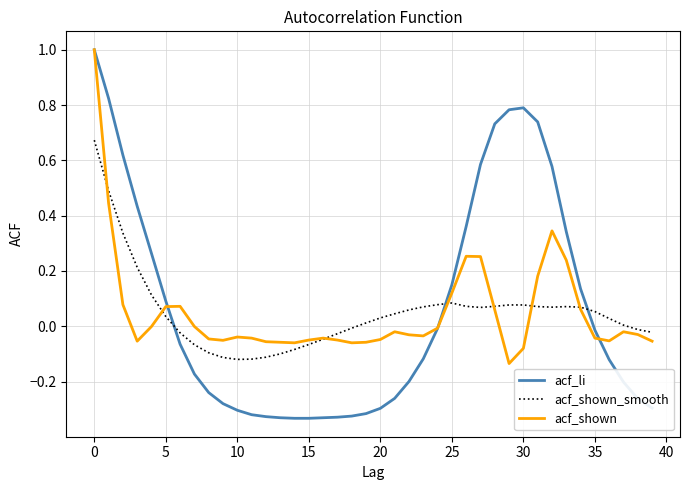

Which series has the largest range (max minus min)?

acf_li